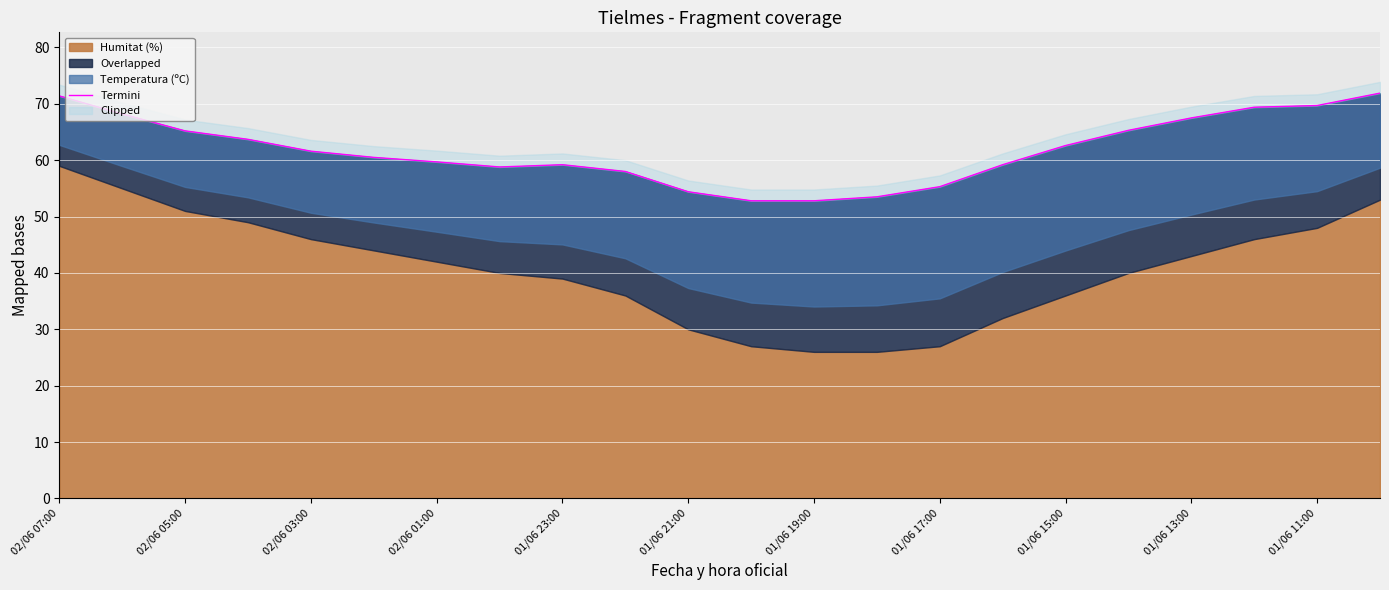

Reading left to right, what are all the values shown in this chart?

71.4	68.2	65.2	63.7	61.6	60.5	59.7	58.8	59.2	58.0	54.4	52.8	52.8	53.5	55.3	59.2	62.6	65.3	67.5	69.4	69.7	71.9